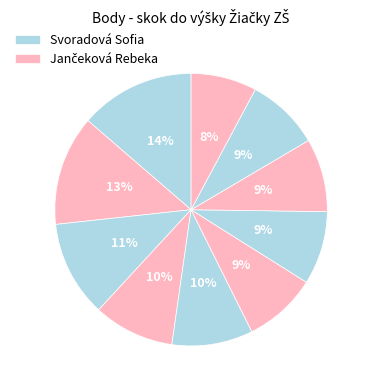

Count the number of slices in the pie.

10